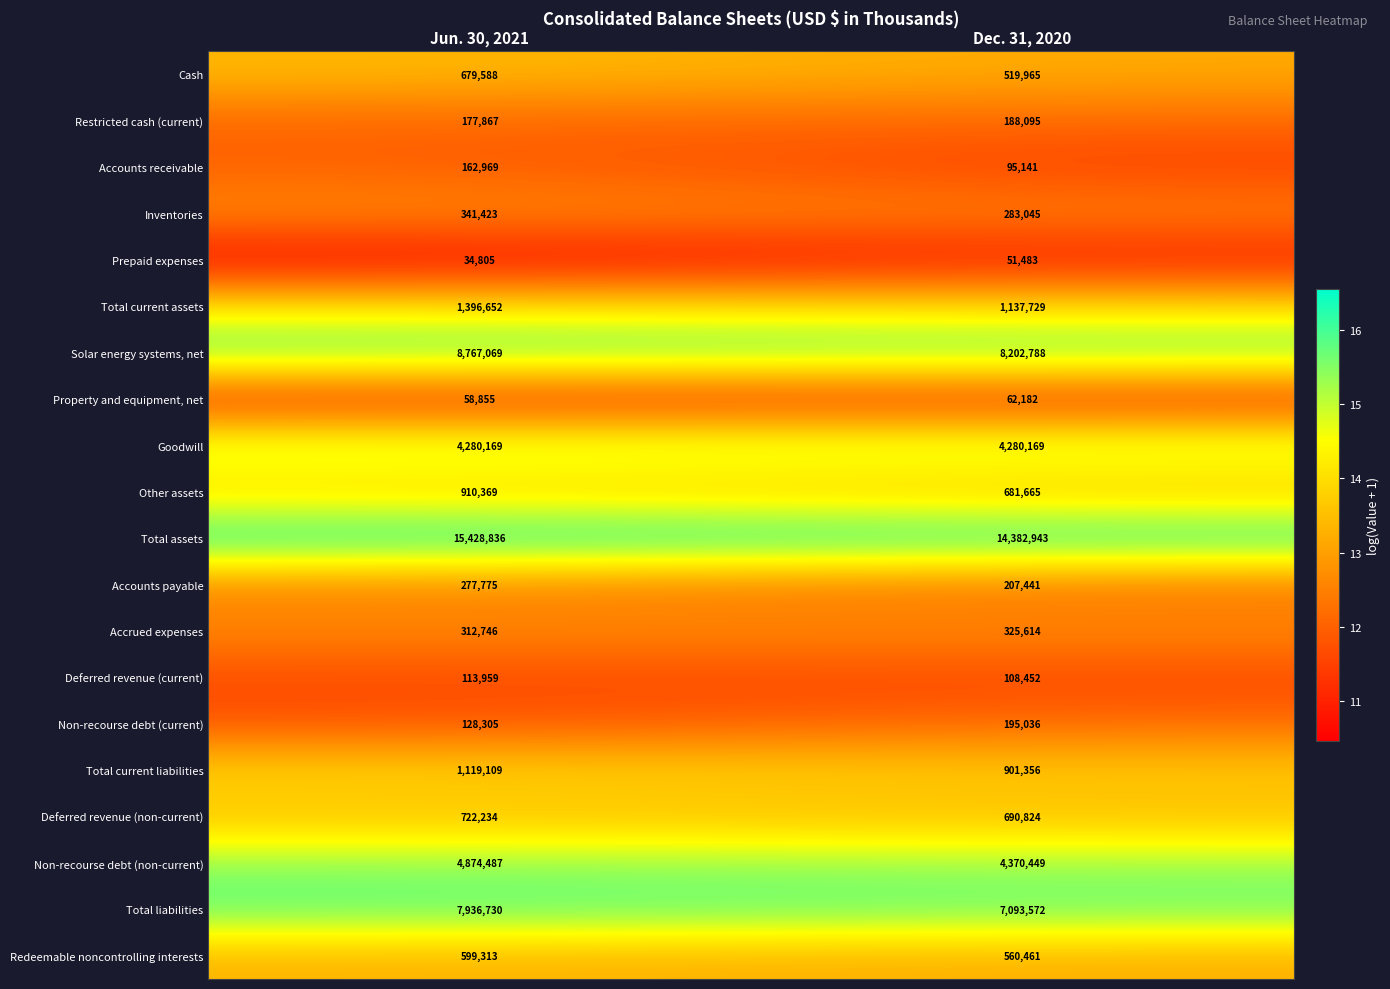

Which series has the largest range (max minus min)?

Total assets